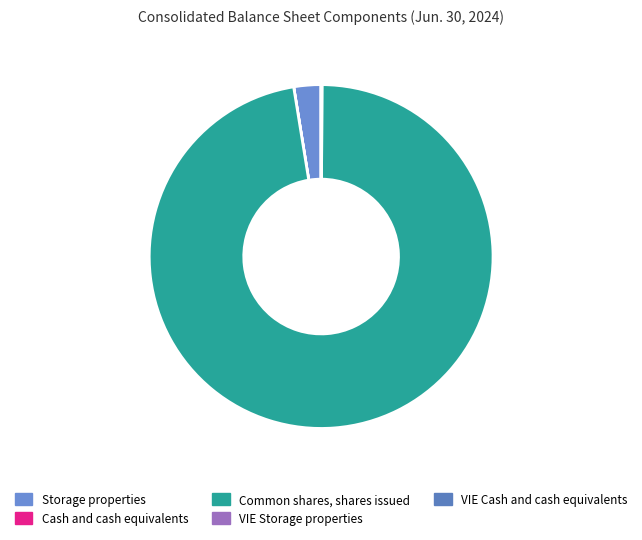

Which category has the biggest portion of the pie?

Common shares, shares issued